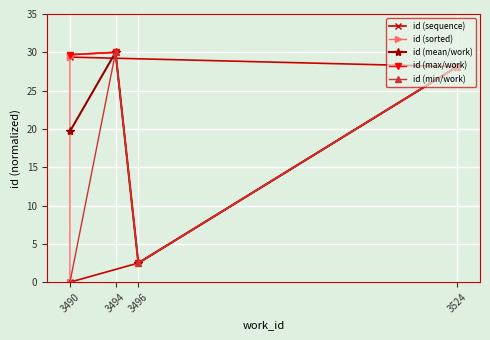

True or false: id (max/work) has a value of 3.9 at 3496.

False